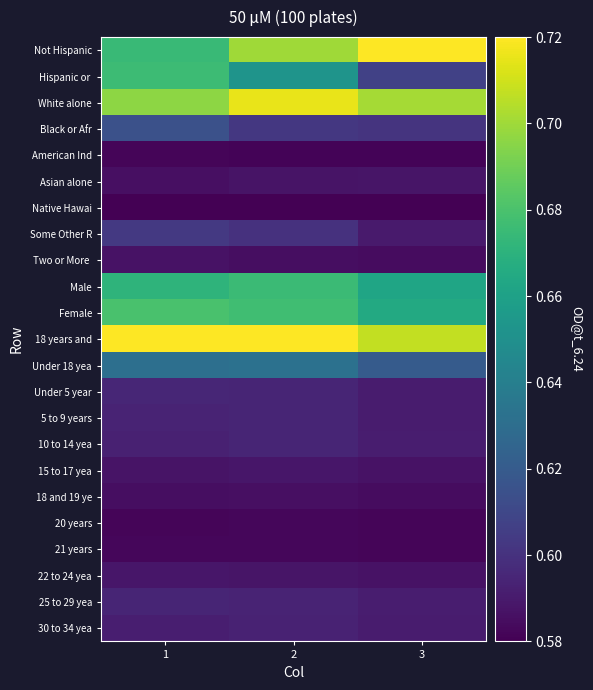

What is the total value across all series at 1?

14.2